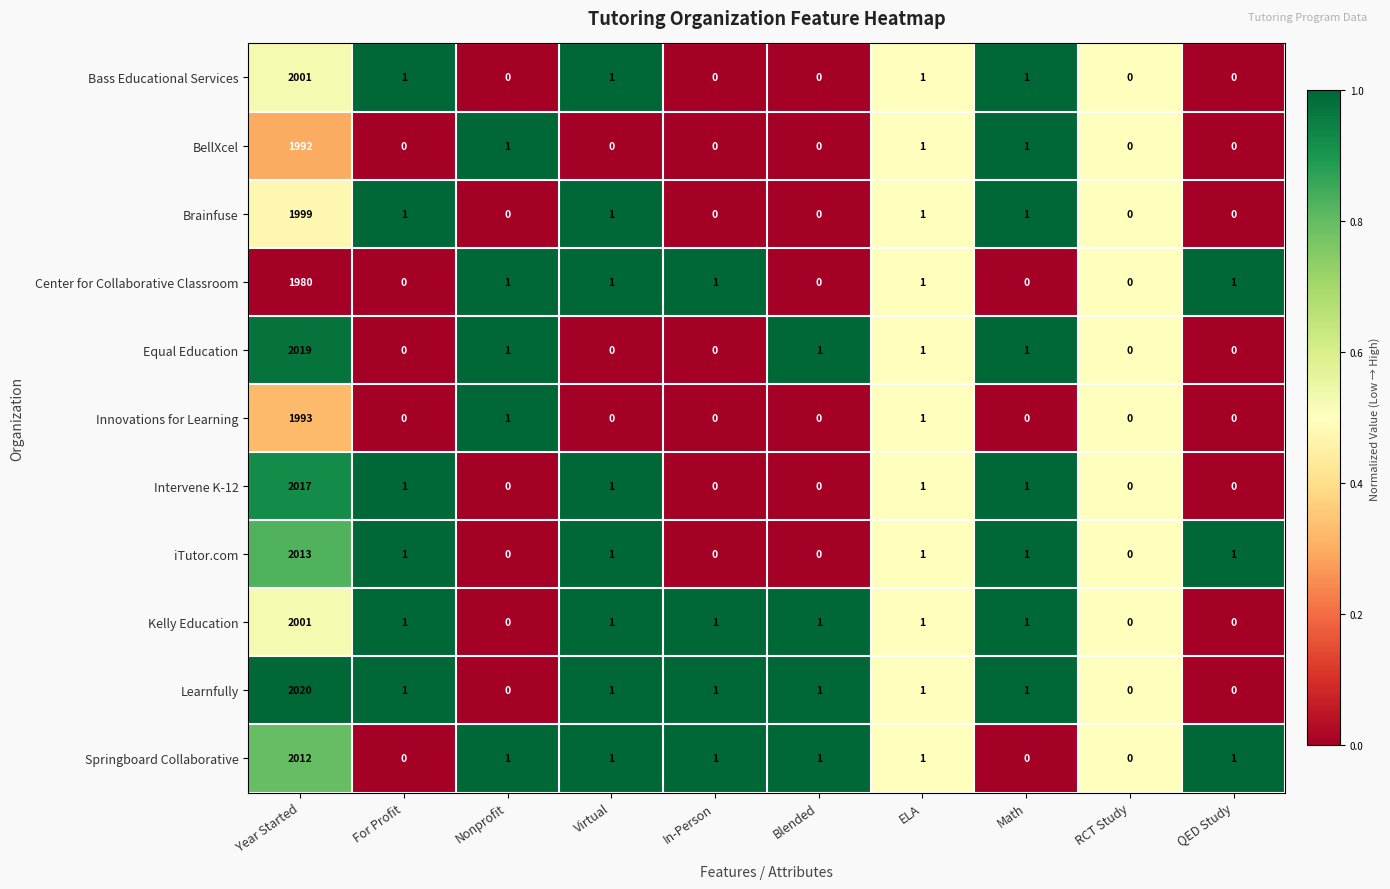

At which label does Springboard Collaborative first exceed 1?

Year Started